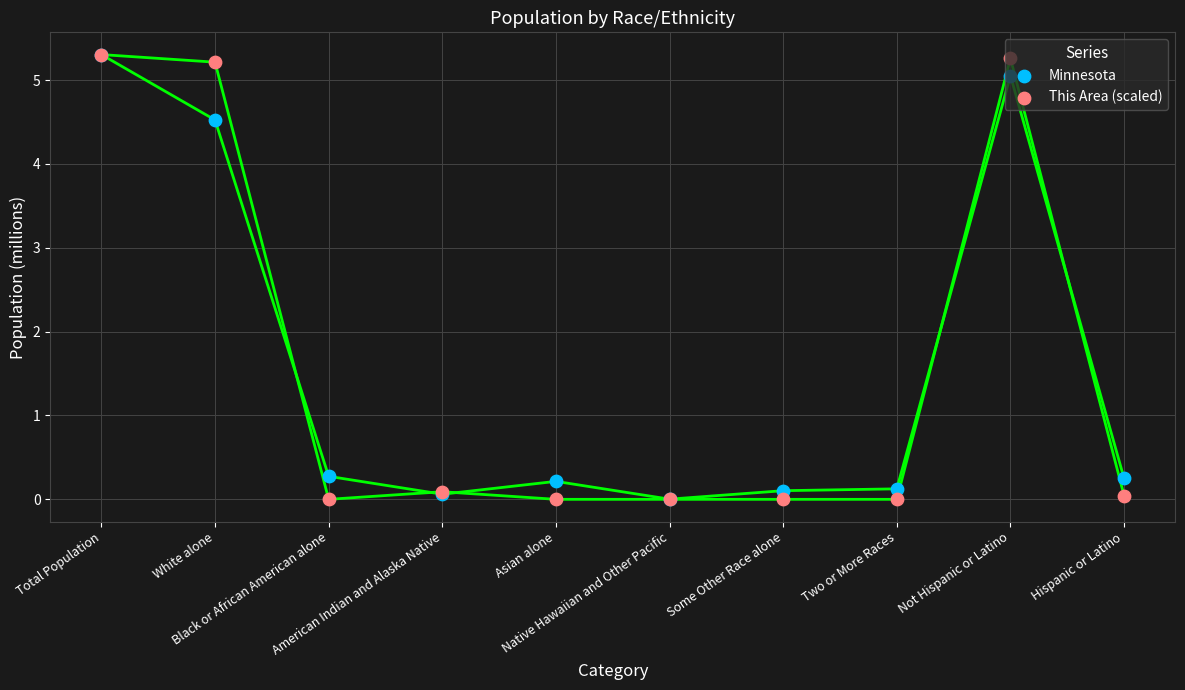

Is the value of Minnesota at Not Hispanic or Latino greater than the value of This Area (scaled) at Hispanic or Latino?

Yes